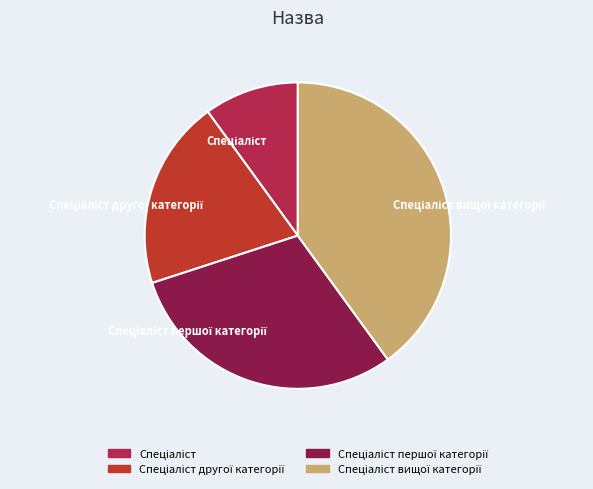

Count the number of slices in the pie.

4